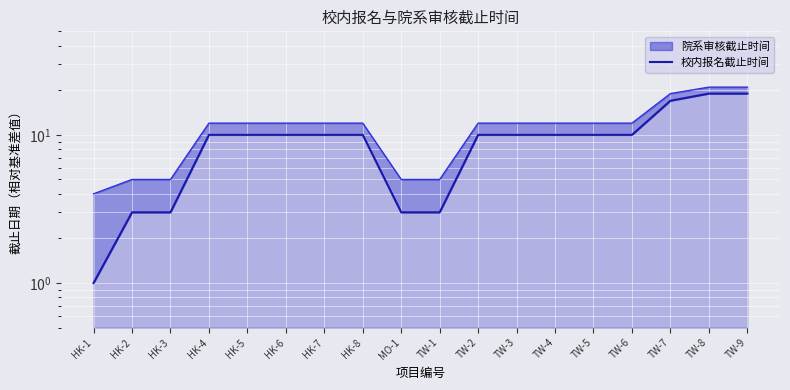

Between TW-3 and TW-2, which is larger?

TW-3